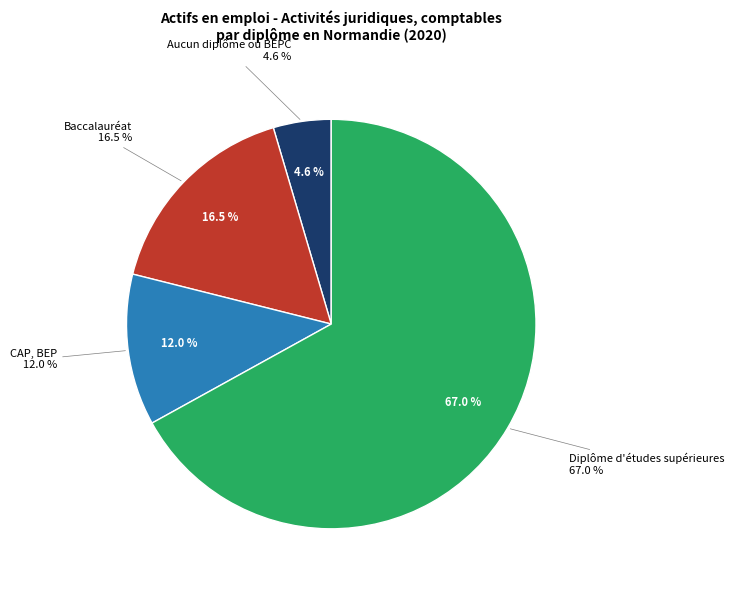

Count the number of slices in the pie.

4